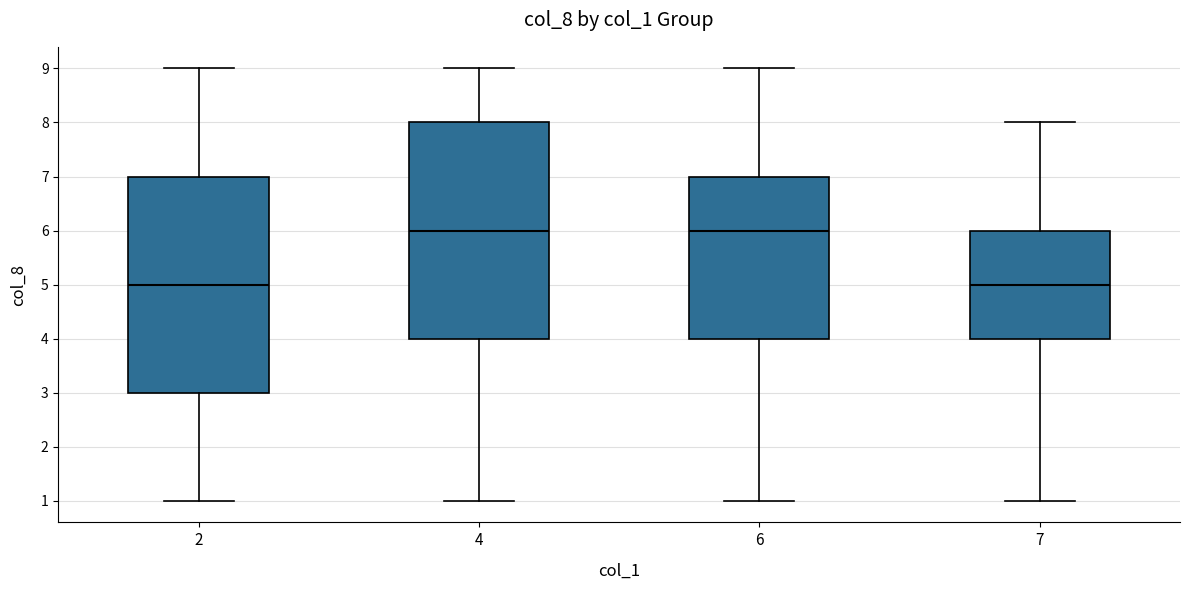

Reading left to right, transcribe this box plot: for each box, give where its median line is, the range the box spans, and where its two whiskers end, as read against the y-axis. The values are not printed on the chart, so give them approximately, as read against the axis.

2: median 5, box 3 to 7, whiskers 1 to 9
4: median 6, box 4 to 8, whiskers 1 to 9
6: median 6, box 4 to 7, whiskers 1 to 9
7: median 5, box 4 to 6, whiskers 1 to 8